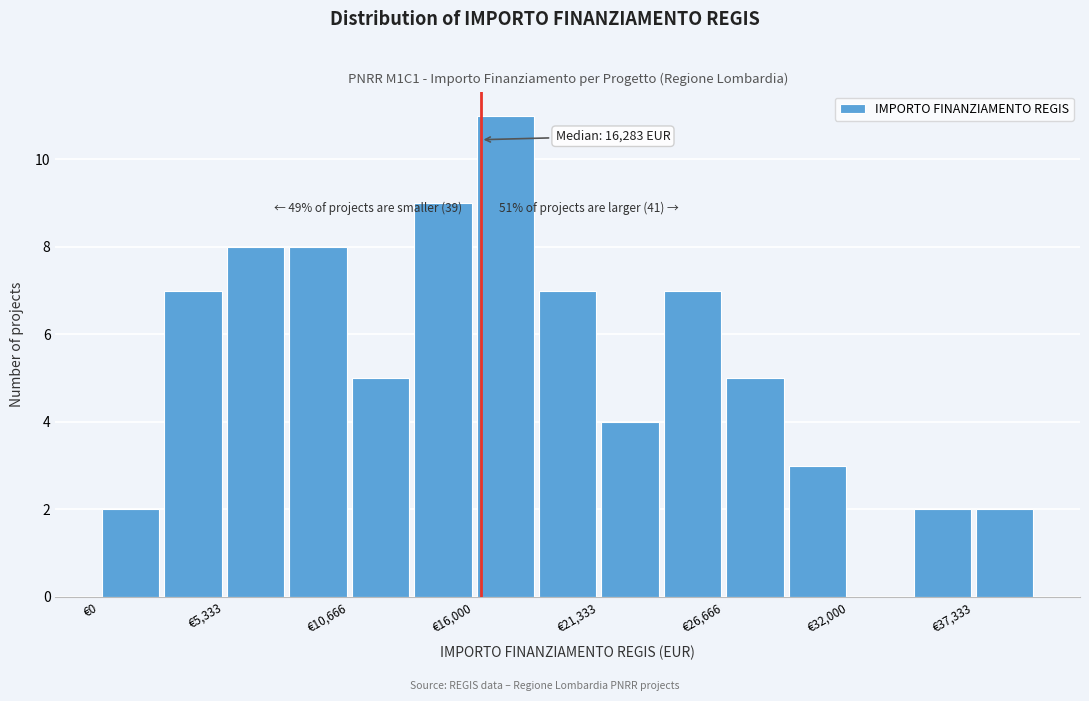

Read against the x-axis, roughly where is the centre of the tallest bar?

17000